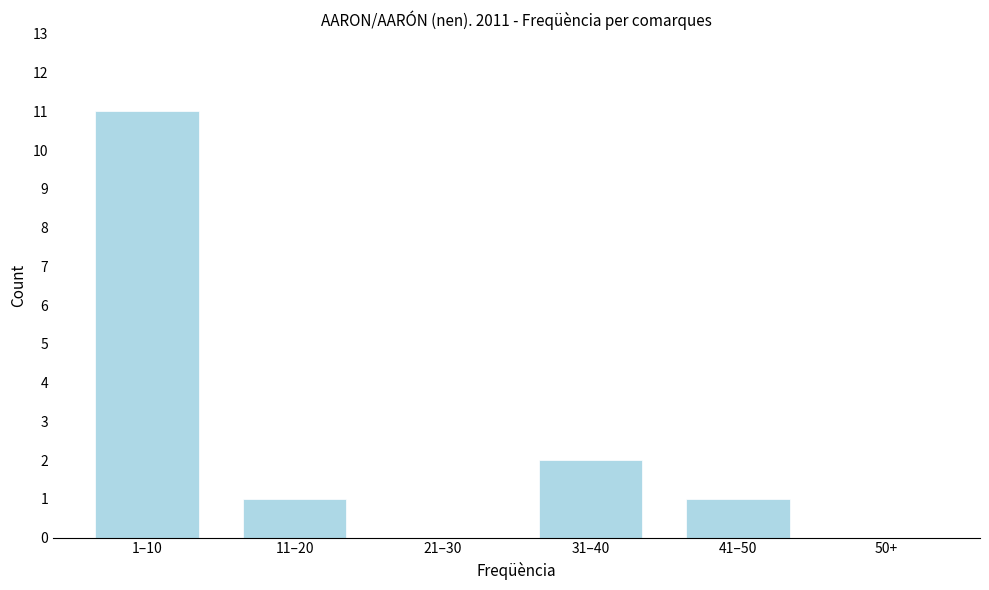

Reading left to right, extract all data points from this chart.

1–10=11	11–20=1	21–30=0	31–40=2	41–50=1	50+=0